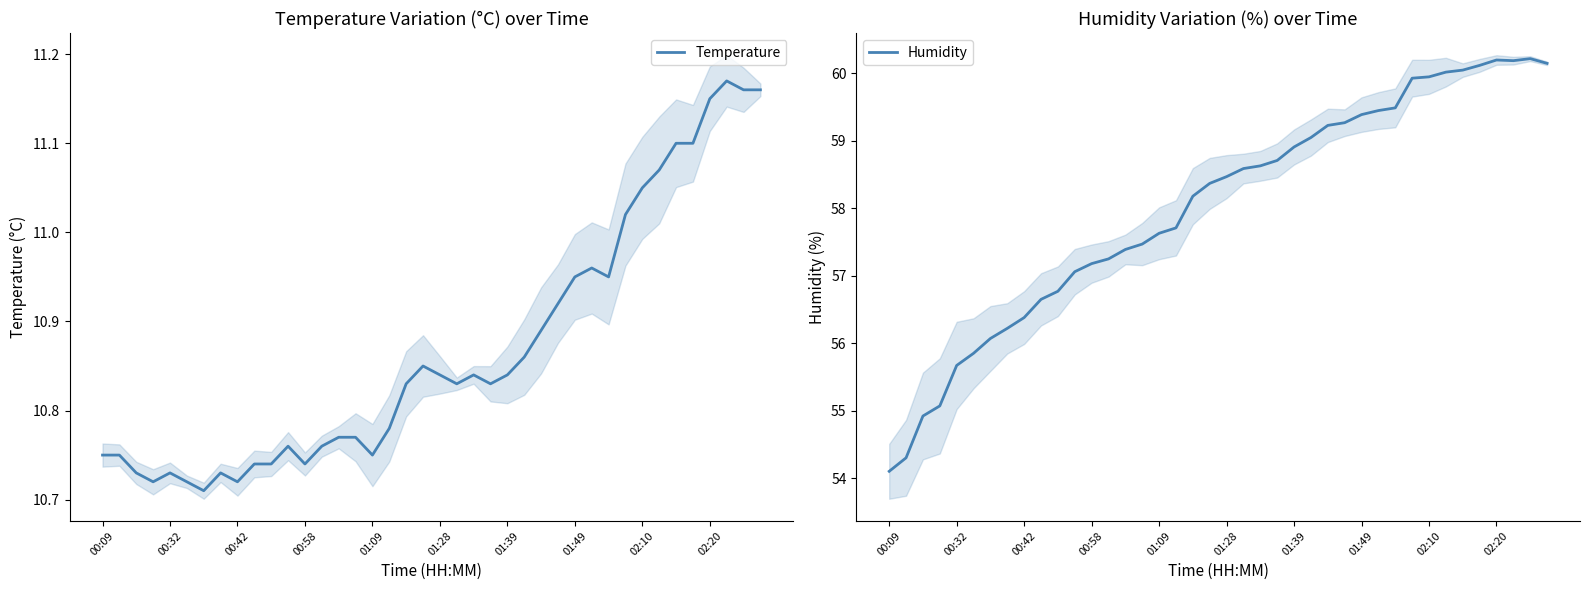

True or false: Temperature has a value of 5.3 at 02:20.

False